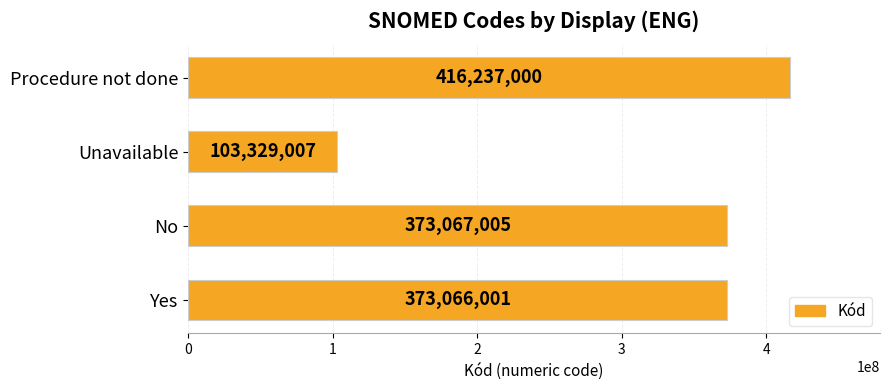

Rank the categories by value from lowest to highest.

Unavailable, Yes, No, Procedure not done